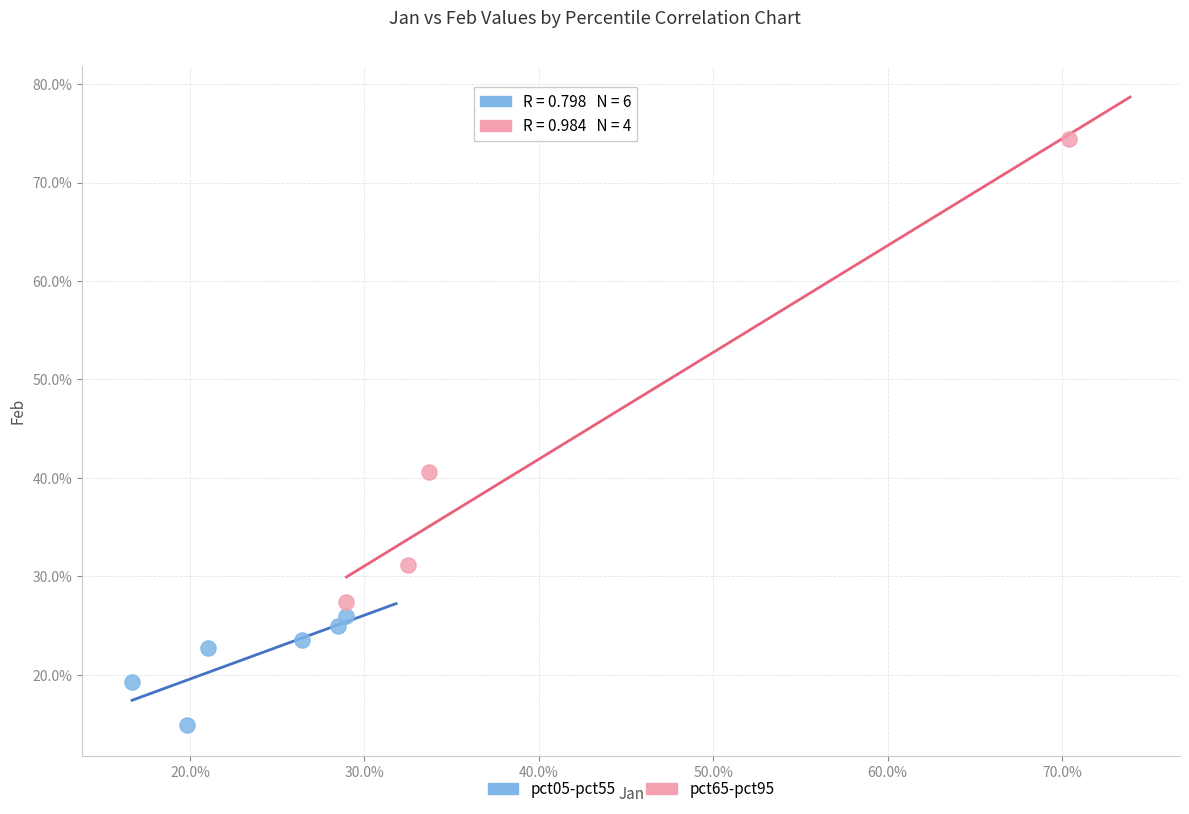

What are all the series names shown in the legend?

pct05-pct55, pct65-pct95